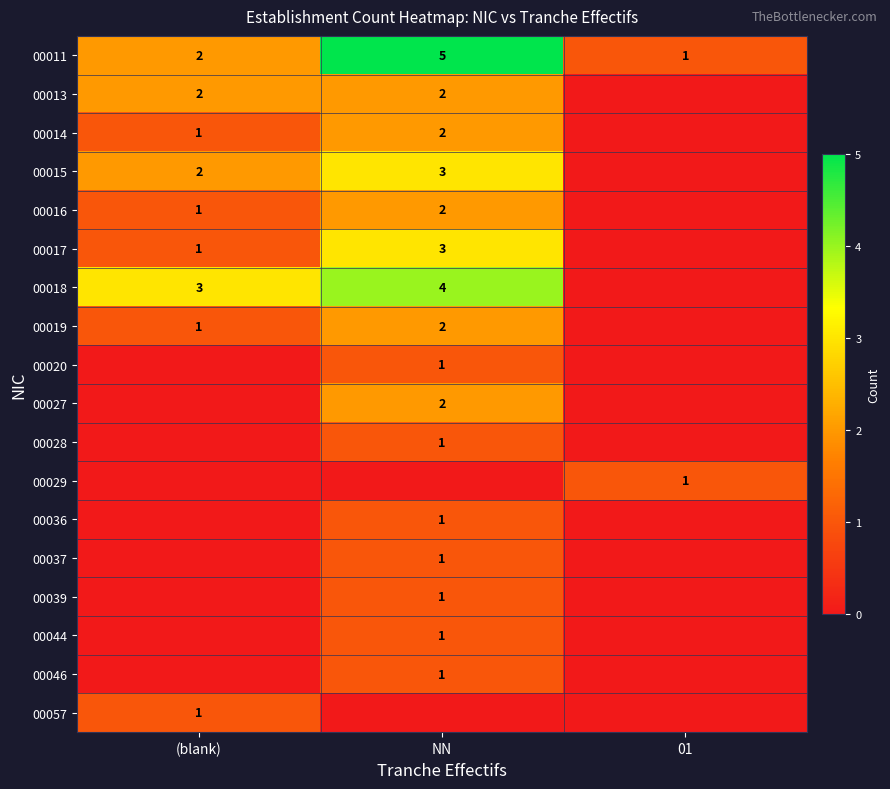

Which has a higher value, (blank) or NN?

NN